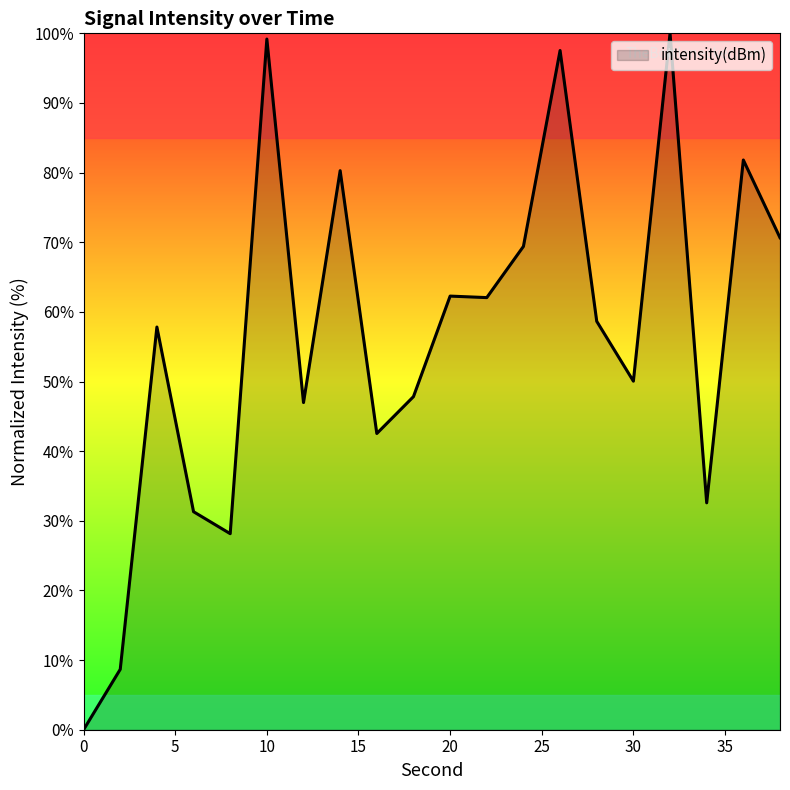

What is the greatest value displayed?

100.0